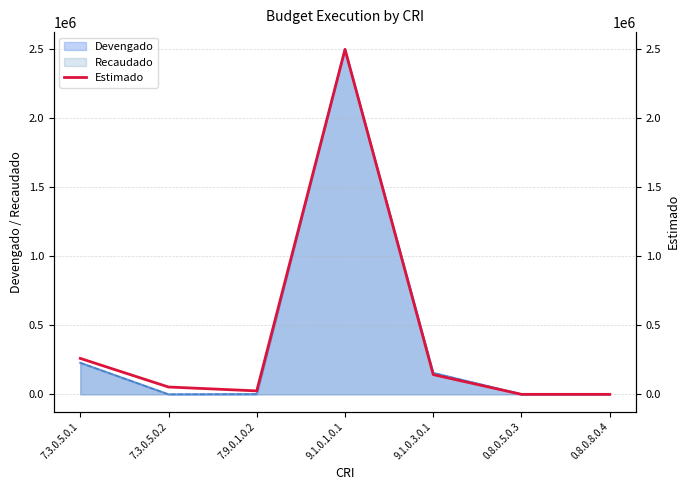

List the labels in order of value, largest first.

9.1.0.1.0.1, 7.3.0.5.0.1, 9.1.0.3.0.1, 7.3.0.5.0.2, 7.9.0.1.0.2, 0.8.0.5.0.3, 0.8.0.8.0.4